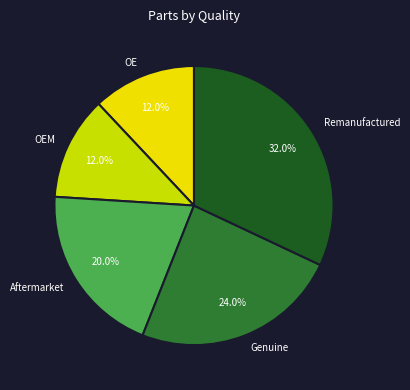

Which category has the biggest portion of the pie?

Remanufactured